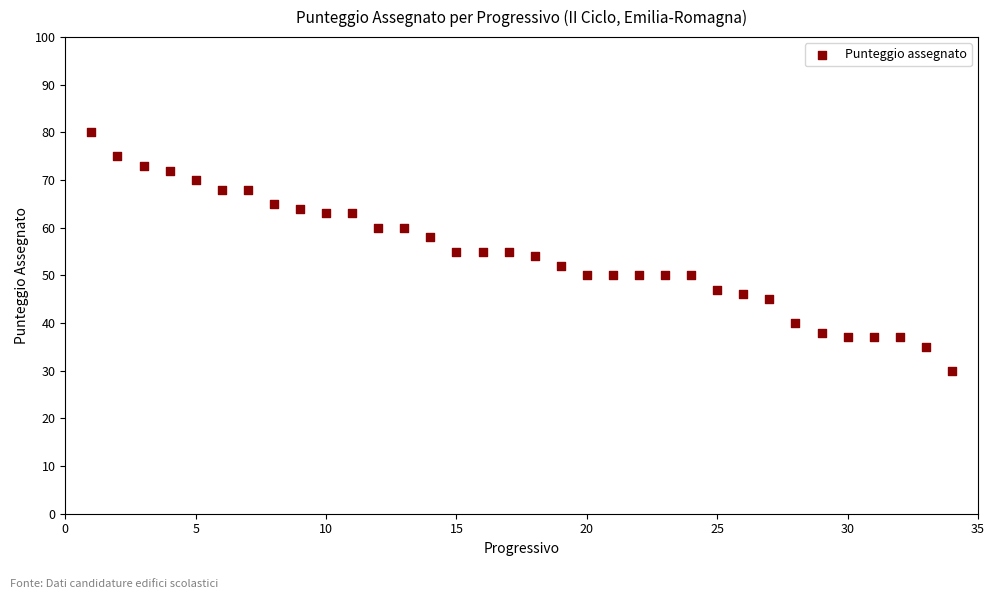

What is the range of Y values (max minus min)?

50